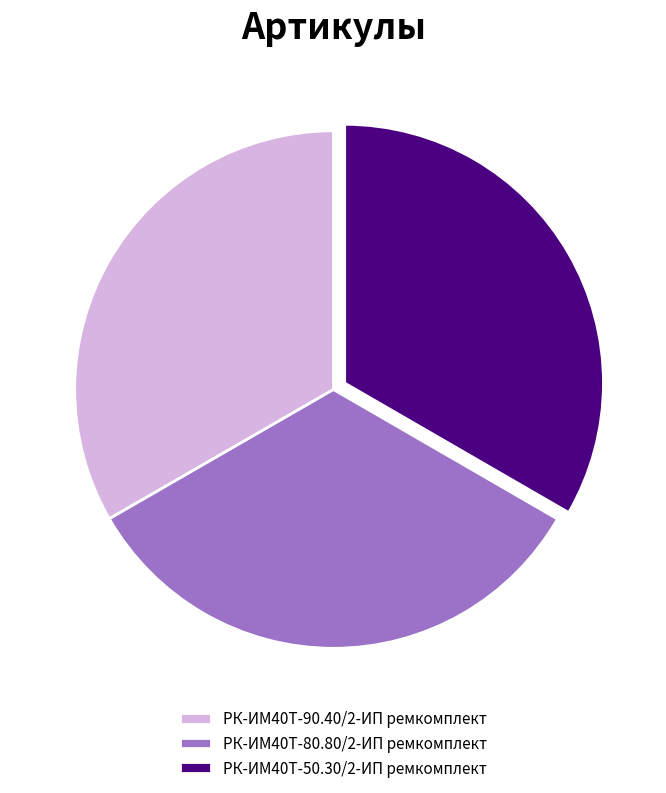

Does РК-ИМ40T-80.80/2-ИП ремкомплект represent more than half of the total?

No